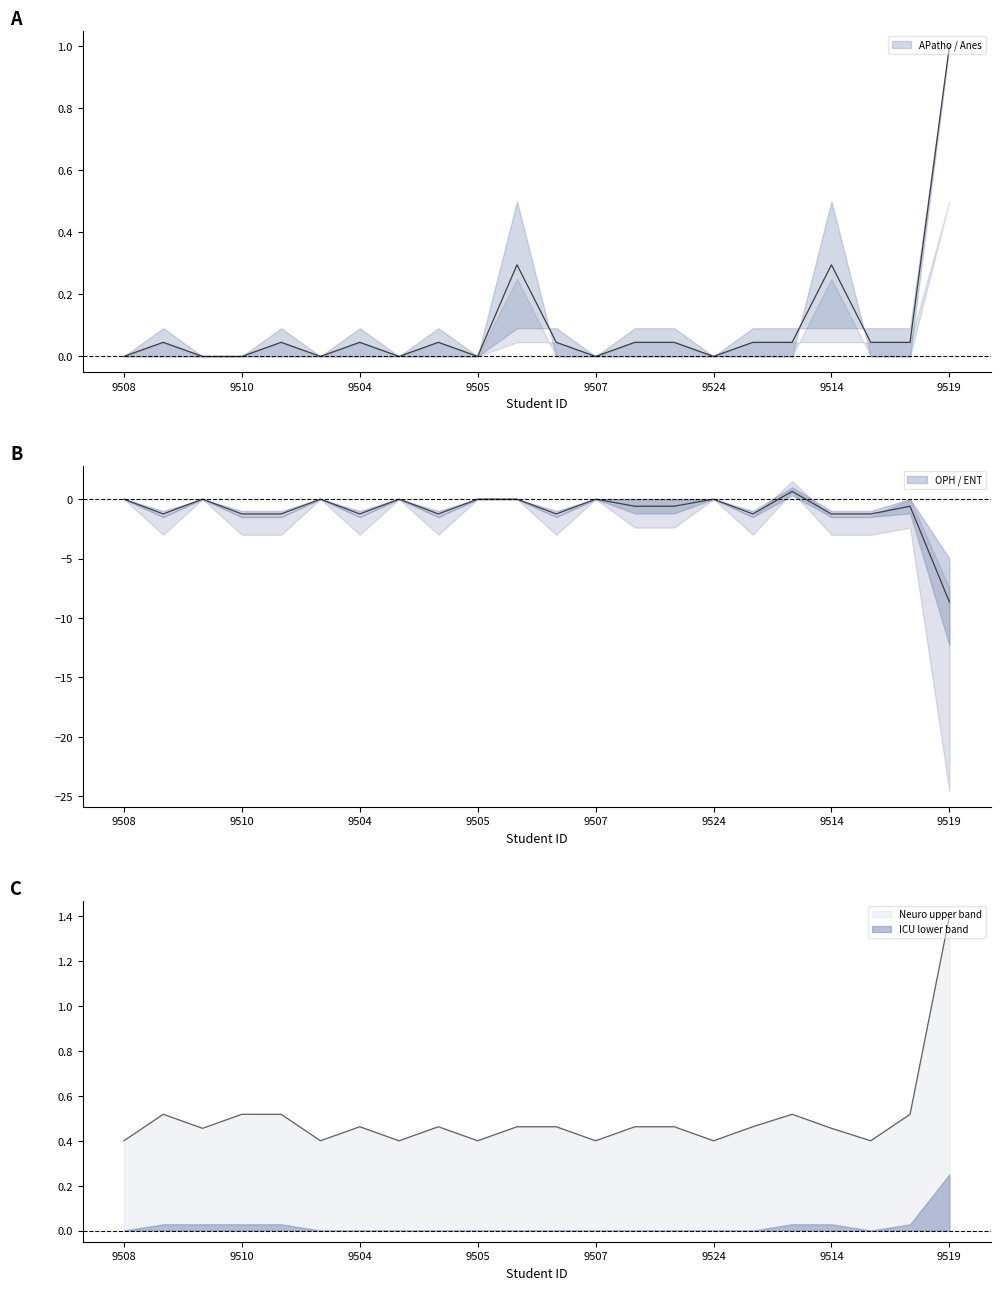

In ICU, how many points are lower than both neighbors (excluding endpoints)?

1